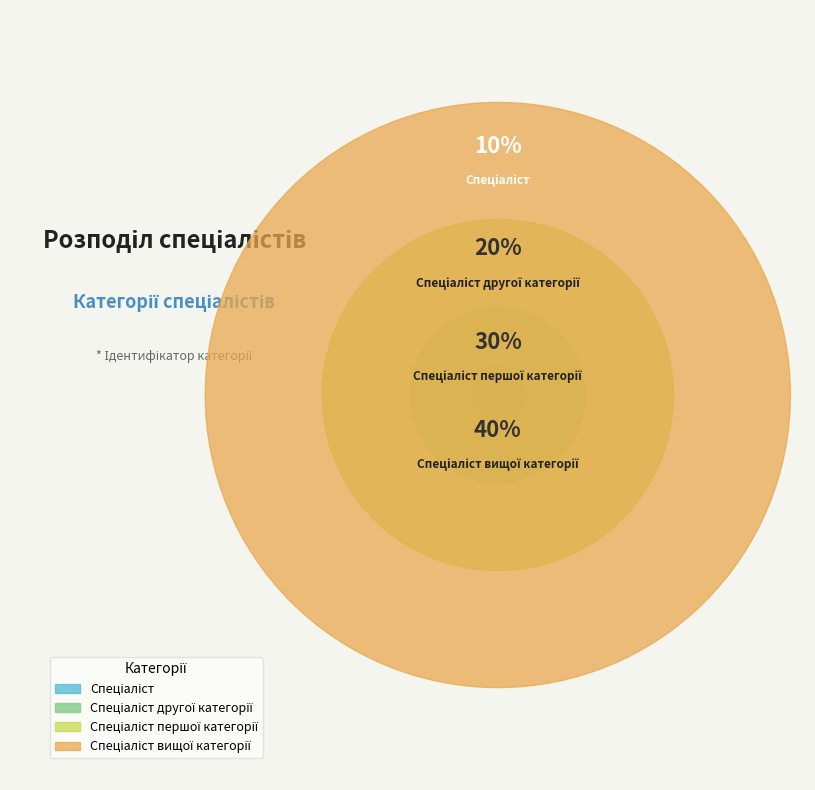

Does Спеціаліст вищої категорії account for over 50% of the chart?

No